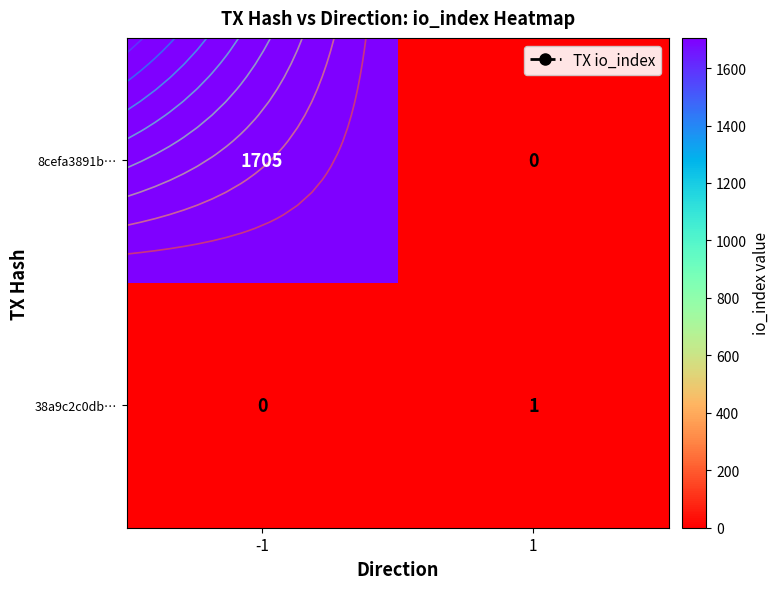

What is the sum of all 38a9c2c0db… values?

1